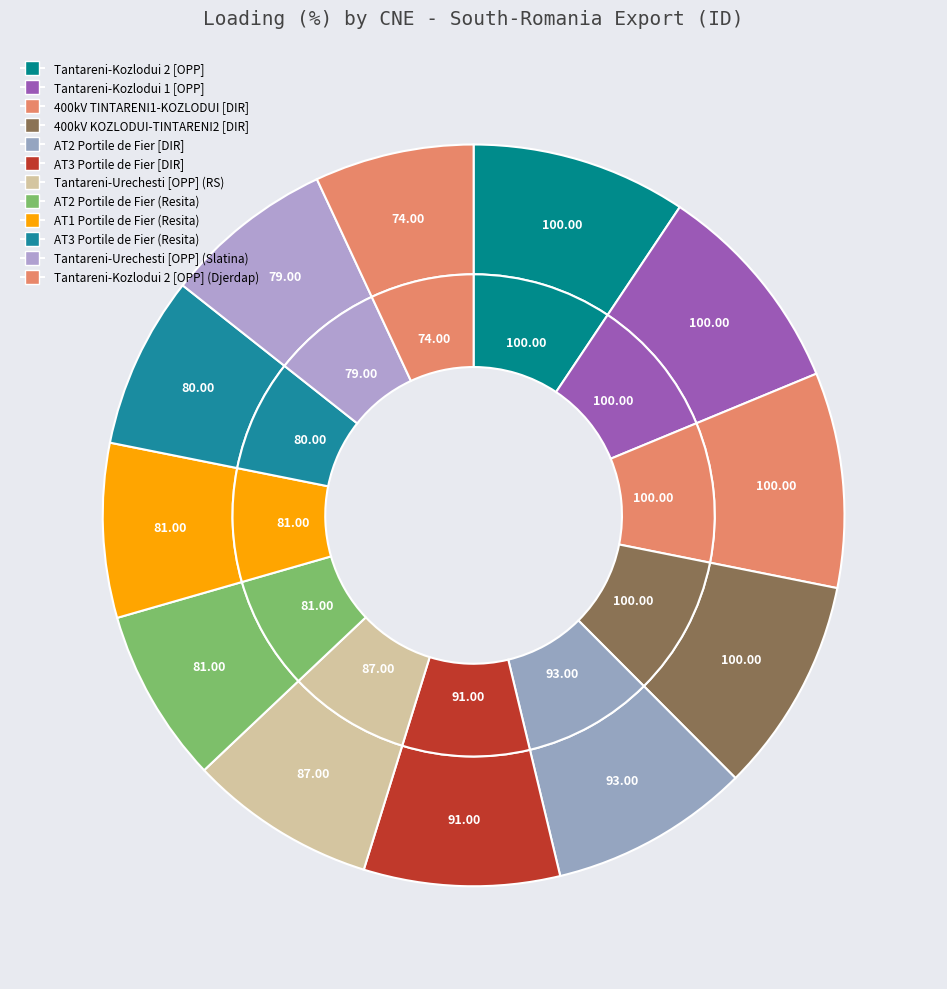

Is there a majority slice in this chart?

No